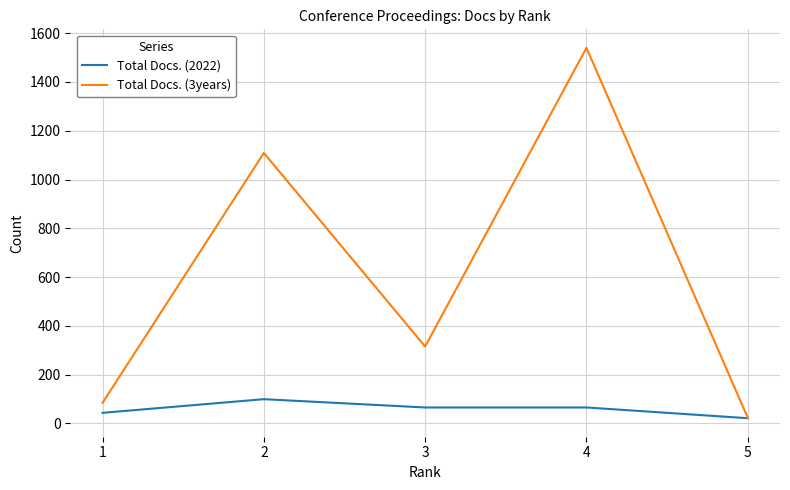

Reading left to right, transcribe all the data shown in this chart.

Total Docs. (2022): 43	99	65	65	21
Total Docs. (3years): 84	1109	315	1540	23